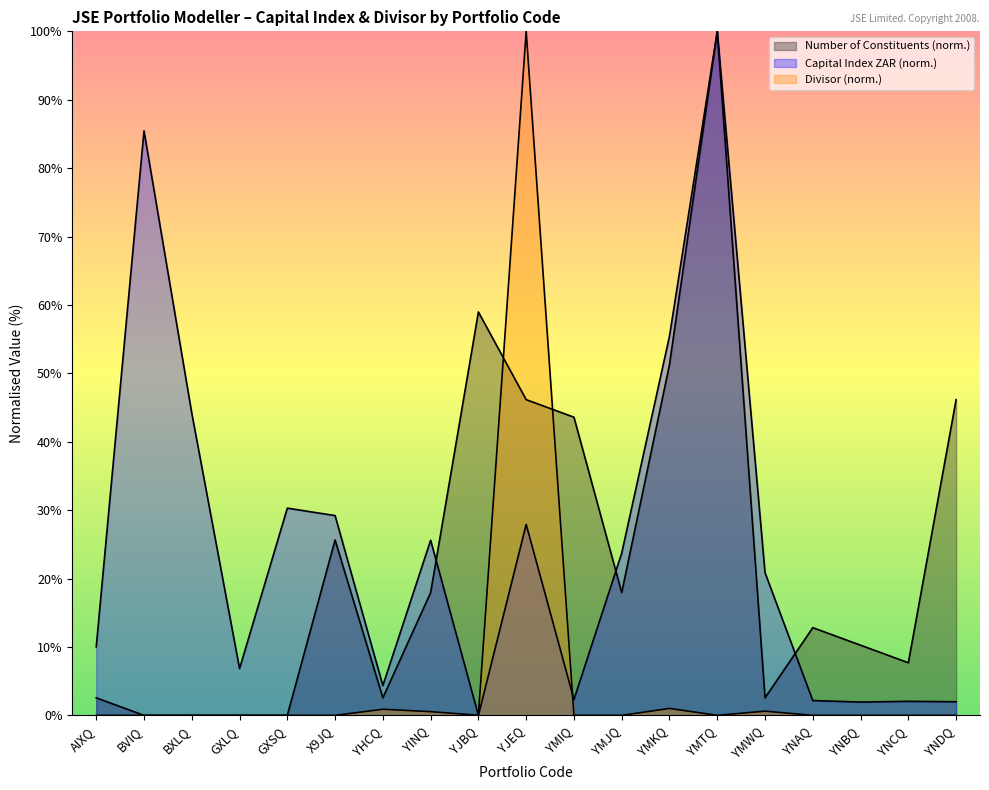

Reading left to right, what are all the values shown in this chart?

Number of Constituents: 2.6	0.0	0.0	0.0	0.0	25.6	2.6	17.9	59.0	46.2	43.6	17.9	51.3	100.0	2.6	12.8	10.3	7.7	46.2
Capital Index (ZAR): 10.0	85.4	44.2	6.8	30.3	29.2	4.4	25.6	0.0	27.9	2.3	23.7	55.4	100.0	20.9	2.2	1.9	2.1	2.0
Divisor: 0.0	0.0	0.0	0.0	0.0	0.0	0.9	0.5	0.0	100.0	0.0	0.0	1.0	0.0	0.6	0.0	0.0	0.0	0.0